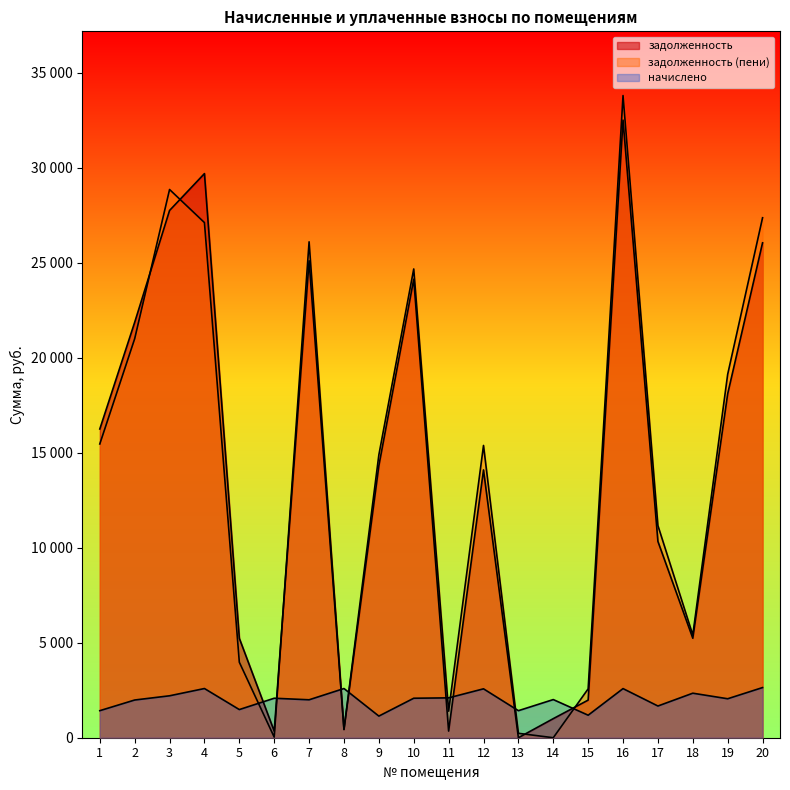

True or false: задолженность (пени) has more than 2 points higher than both neighbors.

True